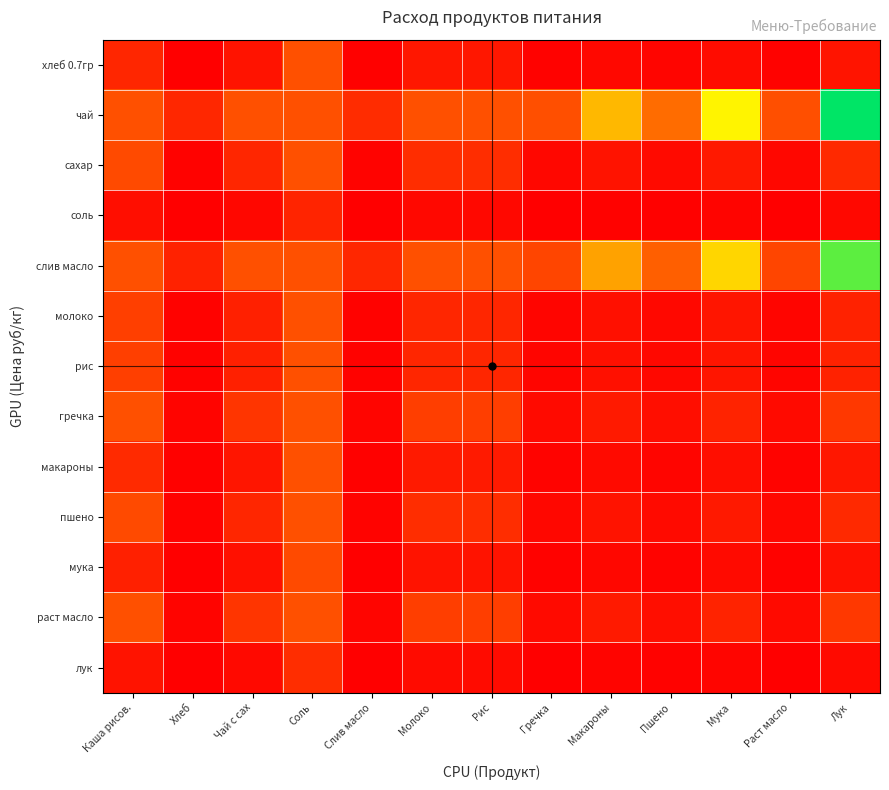

Reading left to right, transcribe all the data shown in this chart.

хлеб 0.7гр: Каша рисов.=0.1	Хлеб=0.0	Чай с сах=0.1	Соль=0.2	Слив масло=0.0	Молоко=0.1	Рис=0.1	Гречка=0.0	Макароны=0.0	Пшено=0.0	Мука=0.0	Раст масло=0.0	Лук=0.1
чай: Каша рисов.=0.2	Хлеб=0.1	Чай с сах=0.2	Соль=0.2	Слив масло=0.1	Молоко=0.2	Рис=0.2	Гречка=0.2	Макароны=0.5	Пшено=0.3	Мука=0.6	Раст масло=0.2	Лук=1.0
сахар: Каша рисов.=0.2	Хлеб=0.0	Чай с сах=0.1	Соль=0.2	Слив масло=0.0	Молоко=0.1	Рис=0.1	Гречка=0.0	Макароны=0.1	Пшено=0.0	Мука=0.1	Раст масло=0.0	Лук=0.1
соль: Каша рисов.=0.0	Хлеб=0.0	Чай с сах=0.0	Соль=0.1	Слив масло=0.0	Молоко=0.0	Рис=0.0	Гречка=0.0	Макароны=0.0	Пшено=0.0	Мука=0.0	Раст масло=0.0	Лук=0.0
слив масло: Каша рисов.=0.2	Хлеб=0.1	Чай с сах=0.2	Соль=0.2	Слив масло=0.1	Молоко=0.2	Рис=0.2	Гречка=0.2	Макароны=0.4	Пшено=0.2	Мука=0.6	Раст масло=0.2	Лук=0.9
молоко: Каша рисов.=0.2	Хлеб=0.0	Чай с сах=0.1	Соль=0.2	Слив масло=0.0	Молоко=0.1	Рис=0.1	Гречка=0.0	Макароны=0.0	Пшено=0.0	Мука=0.1	Раст масло=0.0	Лук=0.1
рис: Каша рисов.=0.2	Хлеб=0.0	Чай с сах=0.1	Соль=0.2	Слив масло=0.0	Молоко=0.1	Рис=0.1	Гречка=0.0	Макароны=0.0	Пшено=0.0	Мука=0.1	Раст масло=0.0	Лук=0.1
гречка: Каша рисов.=0.2	Хлеб=0.0	Чай с сах=0.1	Соль=0.2	Слив масло=0.0	Молоко=0.2	Рис=0.2	Гречка=0.0	Макароны=0.1	Пшено=0.0	Мука=0.1	Раст масло=0.0	Лук=0.1
макароны: Каша рисов.=0.1	Хлеб=0.0	Чай с сах=0.1	Соль=0.2	Слив масло=0.0	Молоко=0.1	Рис=0.1	Гречка=0.0	Макароны=0.0	Пшено=0.0	Мука=0.0	Раст масло=0.0	Лук=0.1
пшено: Каша рисов.=0.2	Хлеб=0.0	Чай с сах=0.1	Соль=0.2	Слив масло=0.0	Молоко=0.1	Рис=0.1	Гречка=0.0	Макароны=0.1	Пшено=0.0	Мука=0.1	Раст масло=0.0	Лук=0.1
мука: Каша рисов.=0.1	Хлеб=0.0	Чай с сах=0.0	Соль=0.2	Слив масло=0.0	Молоко=0.1	Рис=0.1	Гречка=0.0	Макароны=0.0	Пшено=0.0	Мука=0.0	Раст масло=0.0	Лук=0.0
раст масло: Каша рисов.=0.2	Хлеб=0.0	Чай с сах=0.1	Соль=0.2	Слив масло=0.0	Молоко=0.2	Рис=0.2	Гречка=0.0	Макароны=0.1	Пшено=0.0	Мука=0.1	Раст масло=0.0	Лук=0.1
лук: Каша рисов.=0.1	Хлеб=0.0	Чай с сах=0.0	Соль=0.1	Слив масло=0.0	Молоко=0.0	Рис=0.0	Гречка=0.0	Макароны=0.0	Пшено=0.0	Мука=0.0	Раст масло=0.0	Лук=0.0